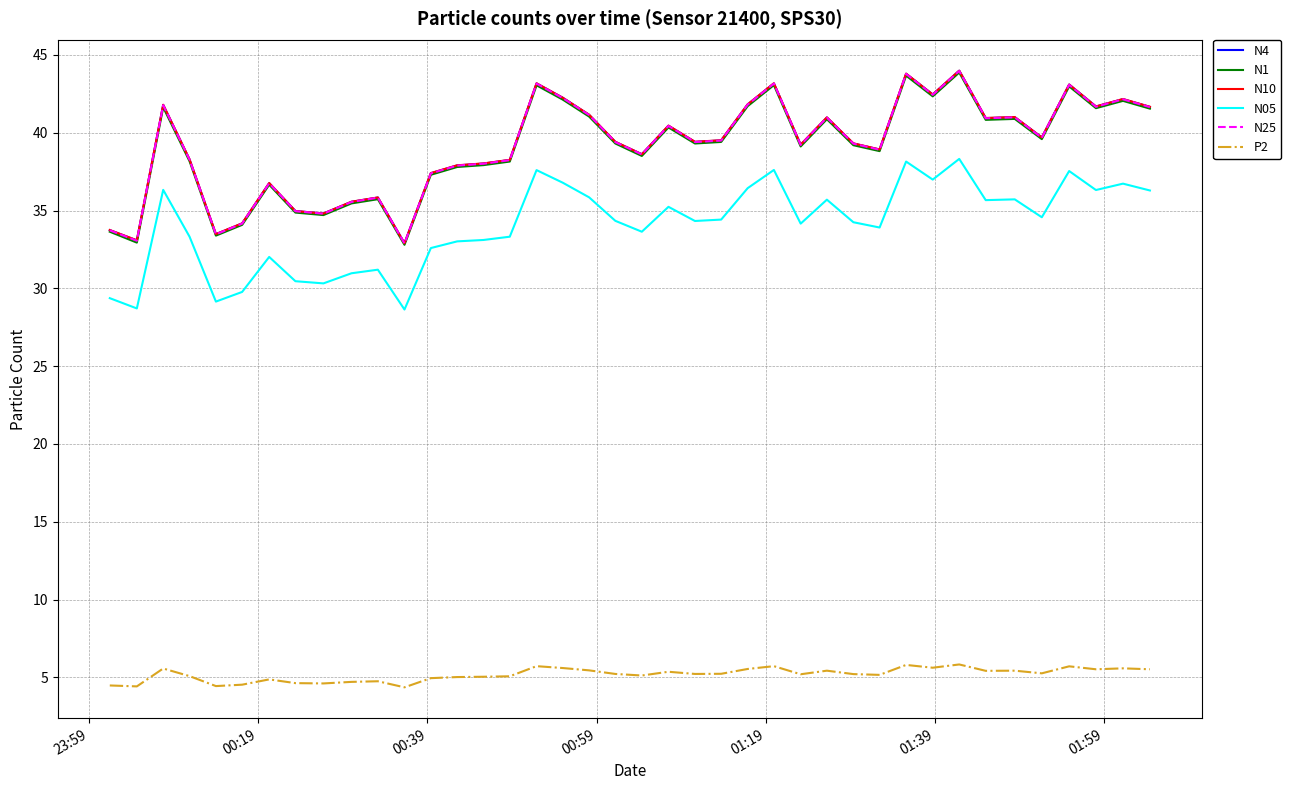

What is the greatest value displayed?

44.0